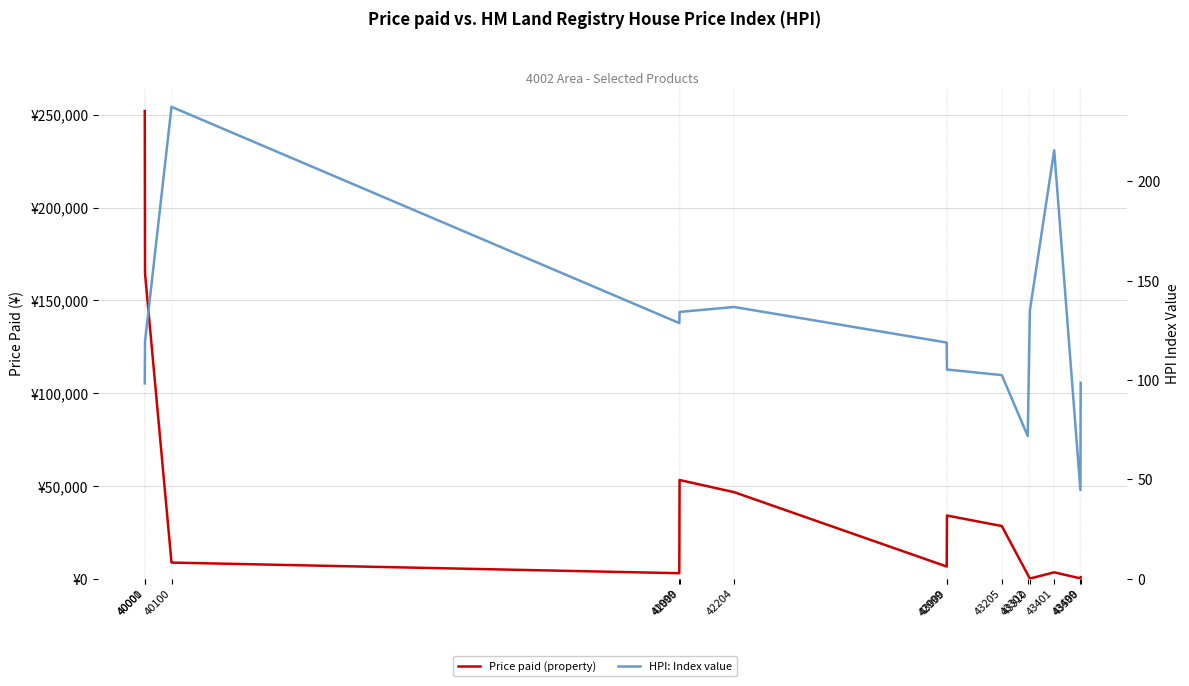

How many categories are shown in the chart?

14